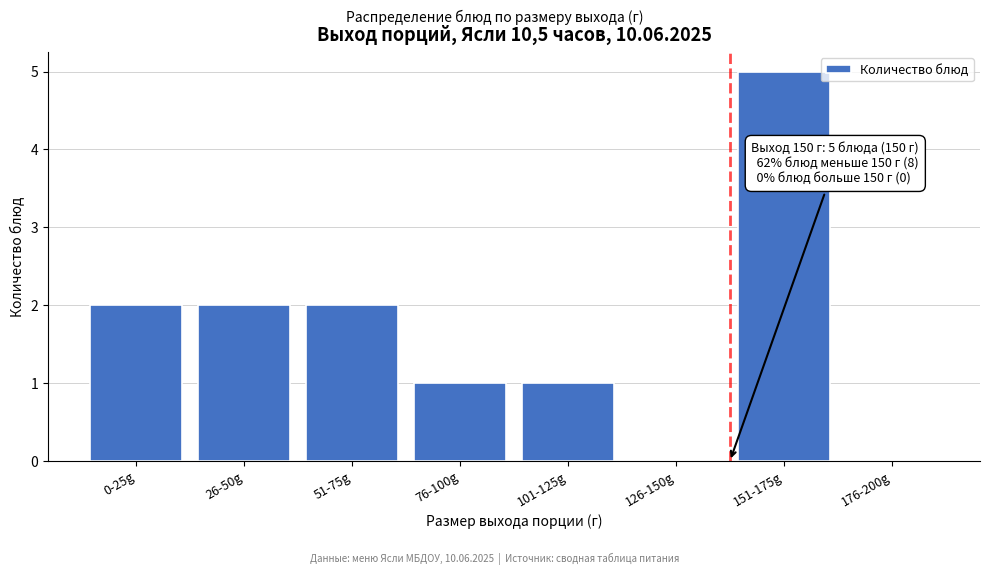

Reading left to right, extract all data points from this chart.

0-25g=2	26-50g=2	51-75g=2	76-100g=1	101-125g=1	126-150g=0	151-175g=5	176-200g=0